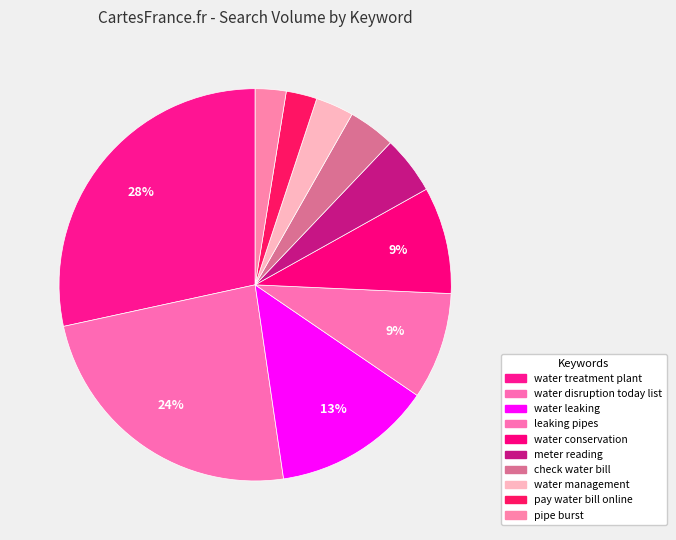

How many segments does this pie chart have?

10